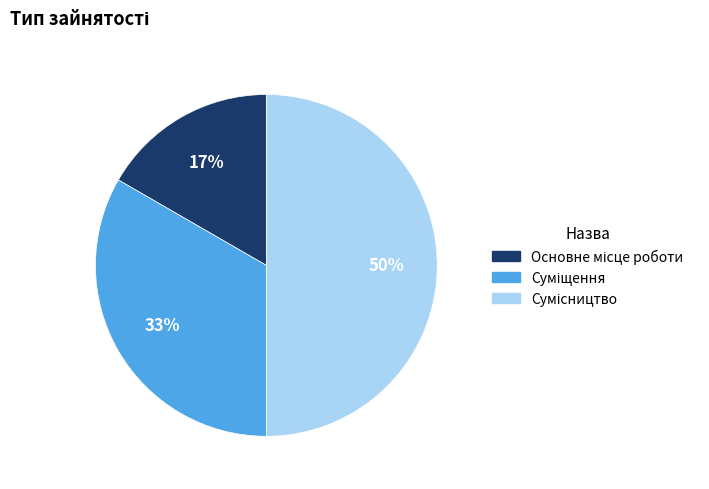

To the nearest percent, what is the difference between the largest and smallest slice percentages?

33%